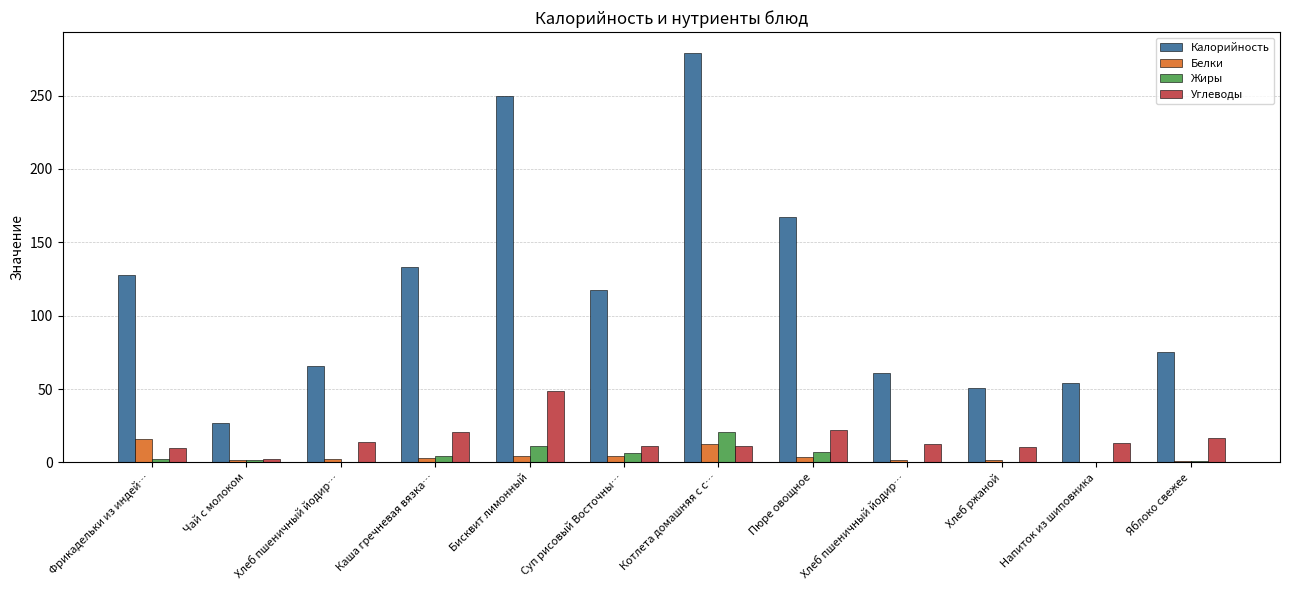

List the labels in order of Углеводы value, largest first.

Бисквит лимонный, Пюре овощное, Каша гречневая вязка…, Яблоко свежее, Хлеб пшеничный йодир…, Напиток из шиповника, Хлеб пшеничный йодир…, Суп рисовый Восточны…, Котлета домашняя с с…, Хлеб ржаной, Фрикадельки из индей…, Чай с молоком